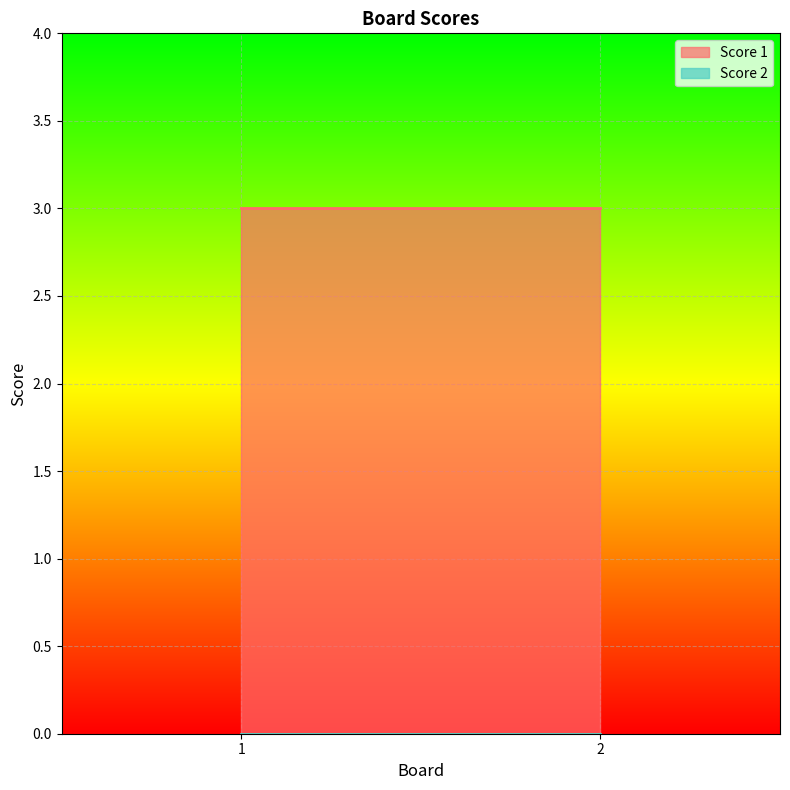

Count the number of categories in the chart.

2